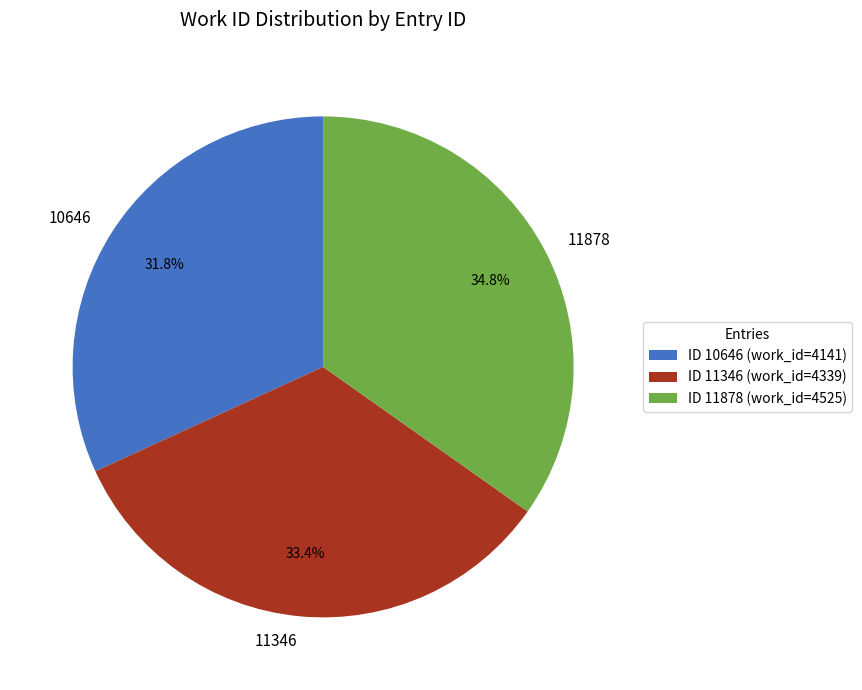

How many slices are in this pie chart?

3